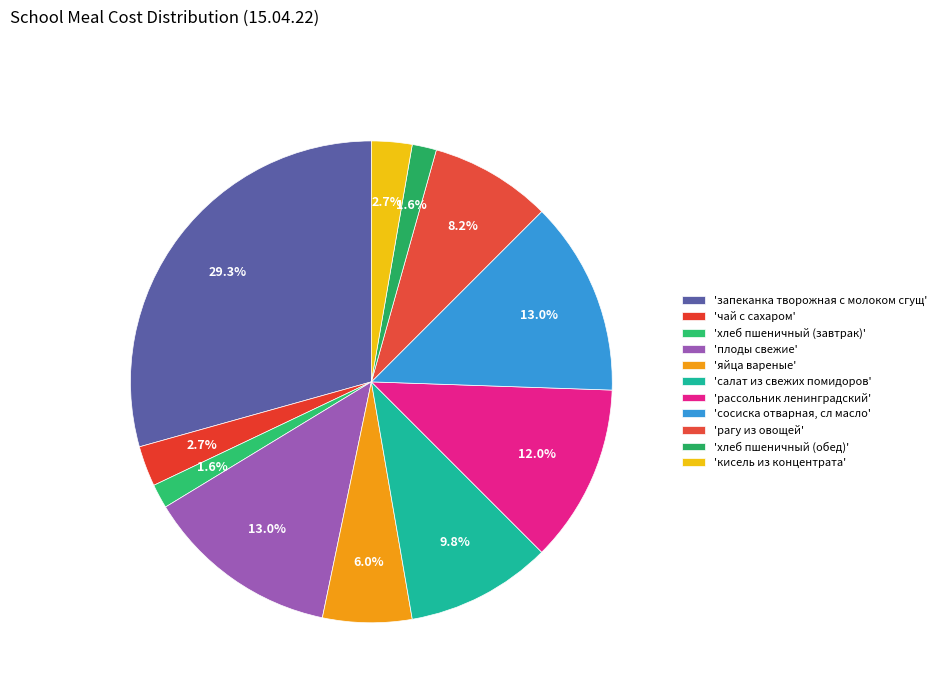

To the nearest percent, what is the average slice percentage?

9%